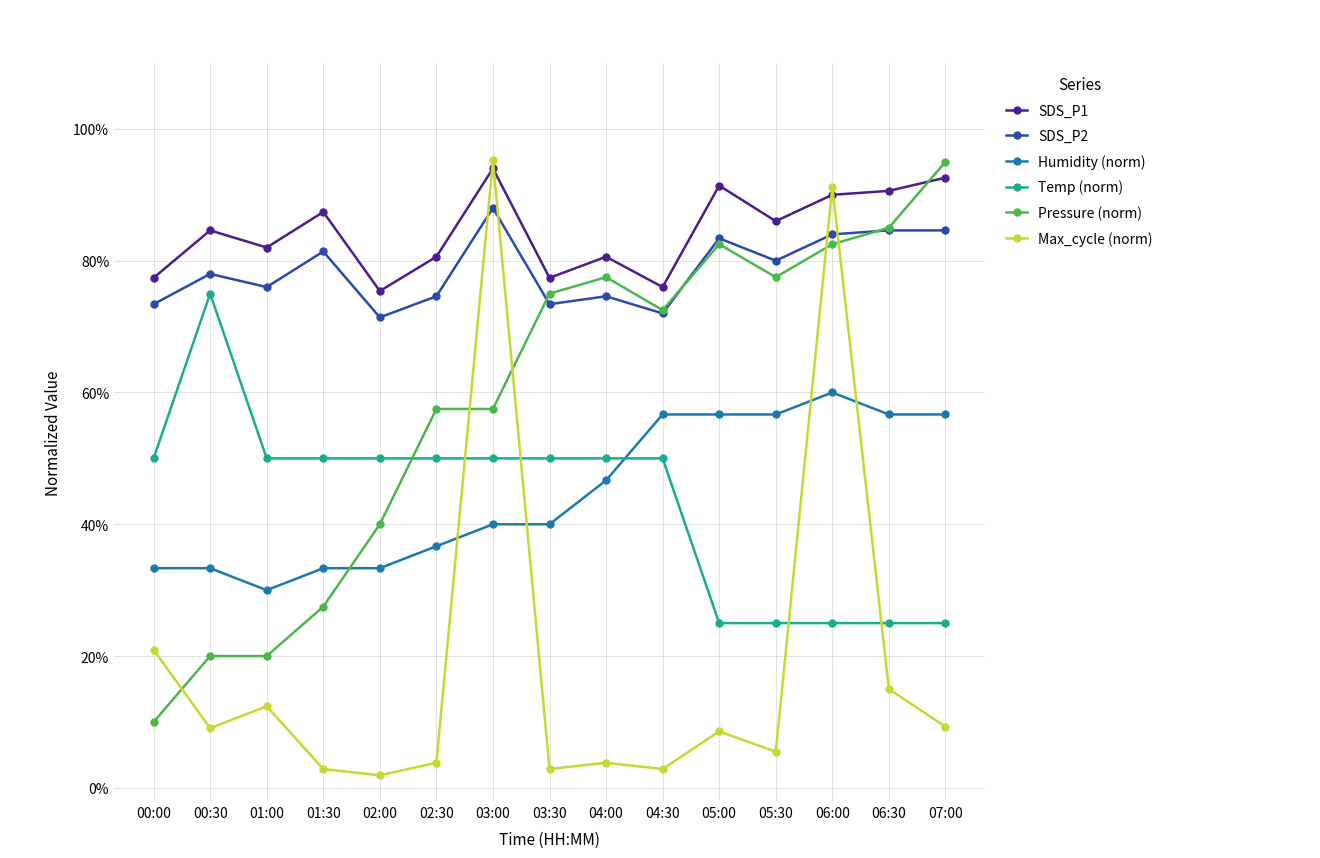

Where is the first local minimum for SDS_P1?

01:00